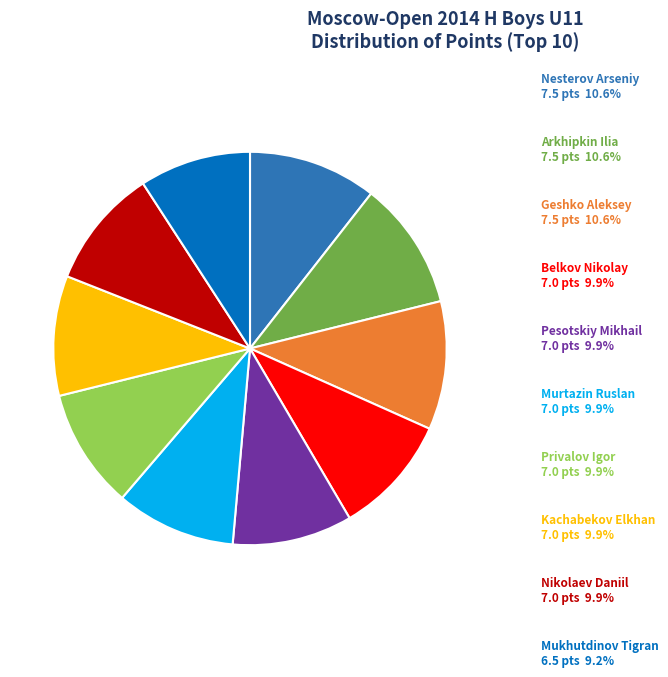

Is there a majority slice in this chart?

No